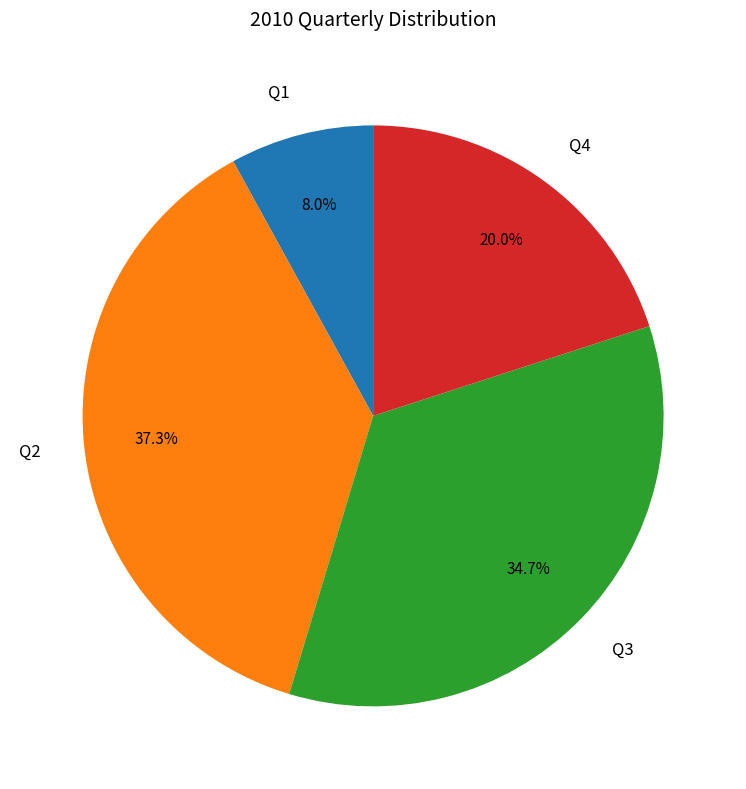

What is the smallest slice in the pie chart?

Q1